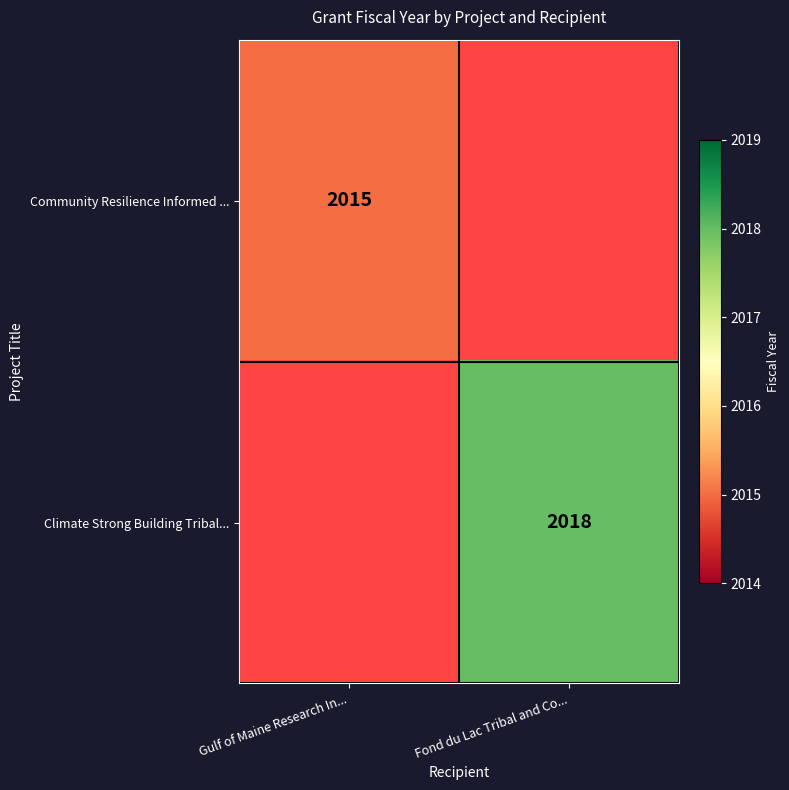

At how many categories does at least one series exceed 2015?

1